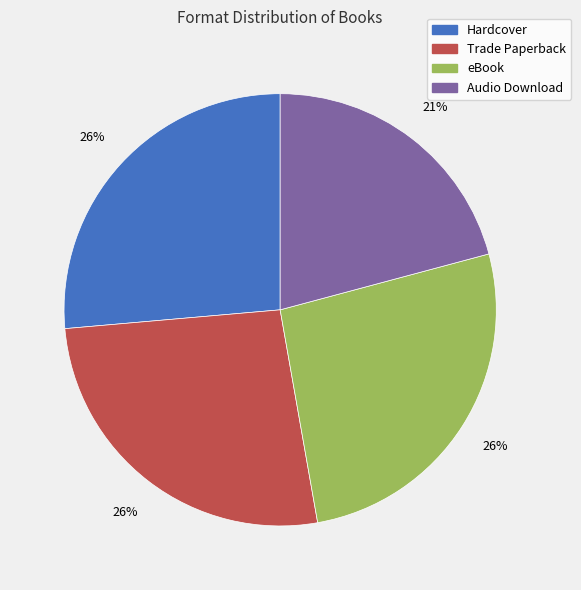

What is the ratio of the value at Audio Download to the value at Hardcover?

0.8